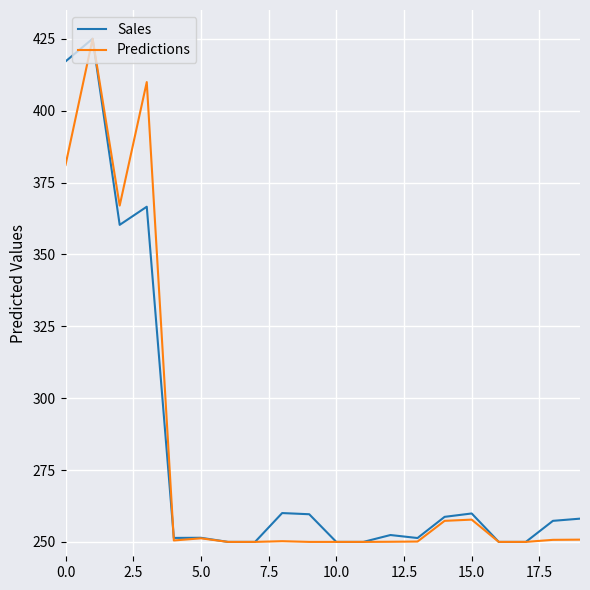

True or false: Sales has more than 1 points higher than both neighbors.

True